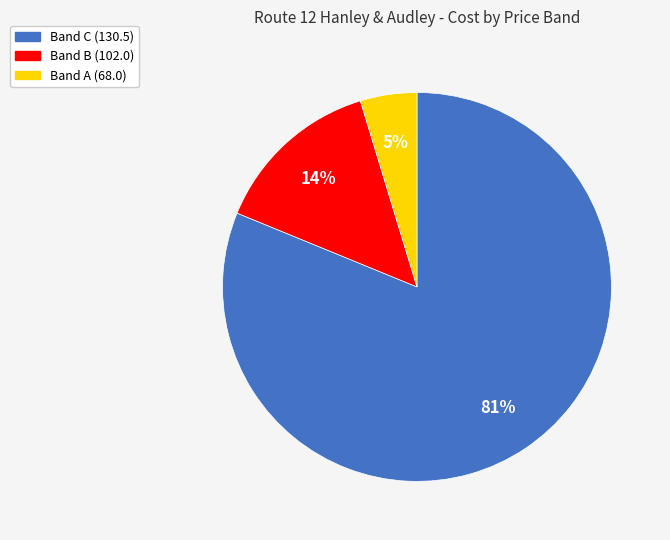

To the nearest percent, what is the difference between the largest and smallest slice percentages?

76%